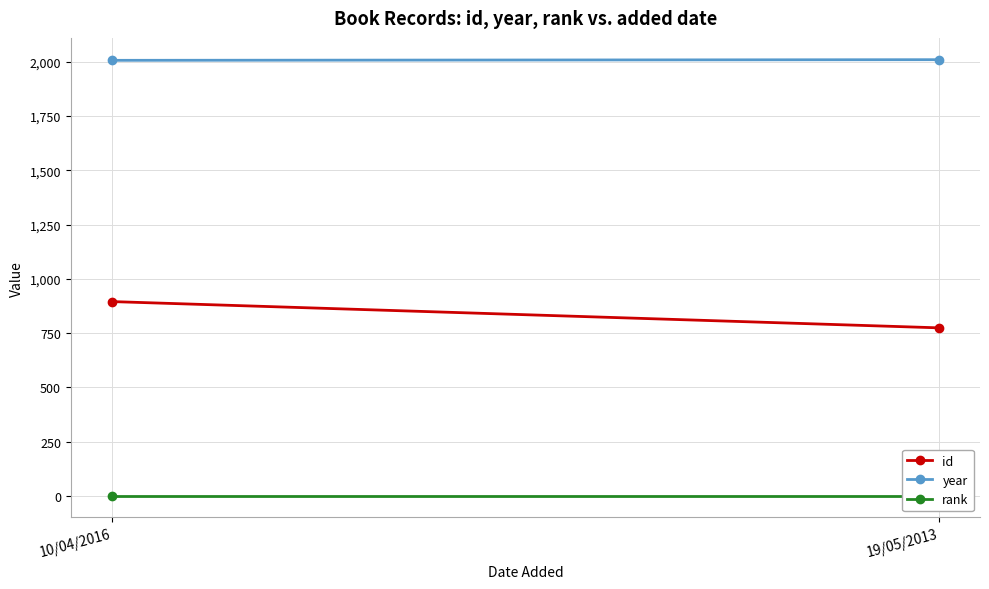

What position from the left is 19/05/2013?

2